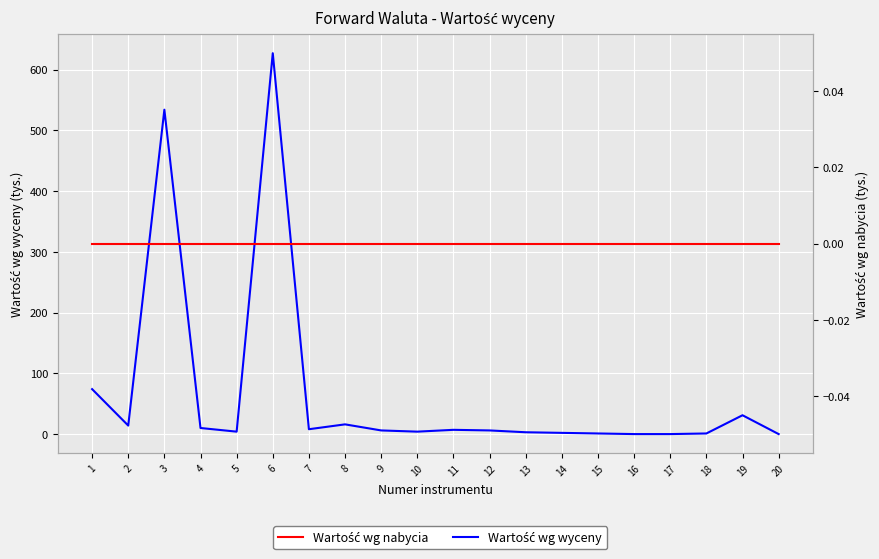

True or false: Wartość wg nabycia has a value of 0 at 14.

True